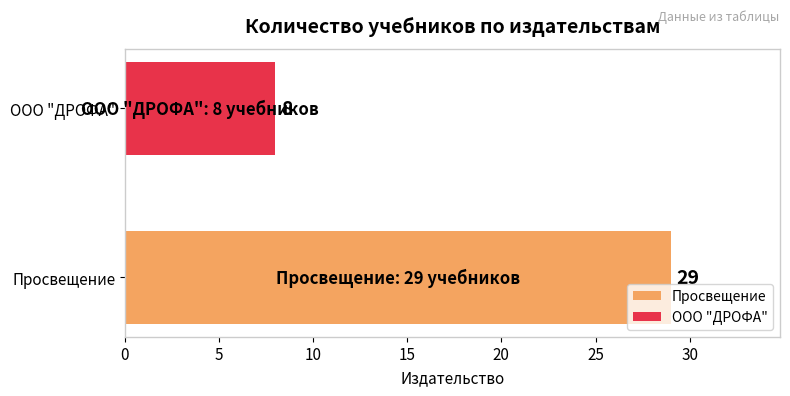

True or false: the data shows 8 at ООО "ДРОФА".

True